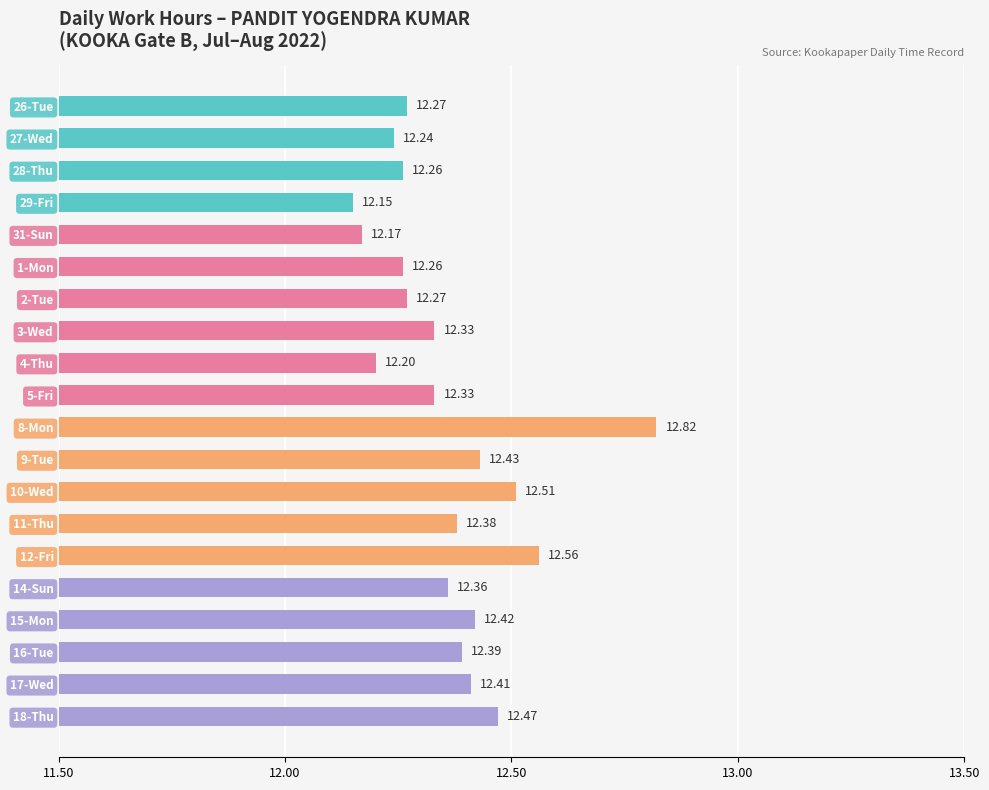

What is the maximum value shown in the chart?

12.8